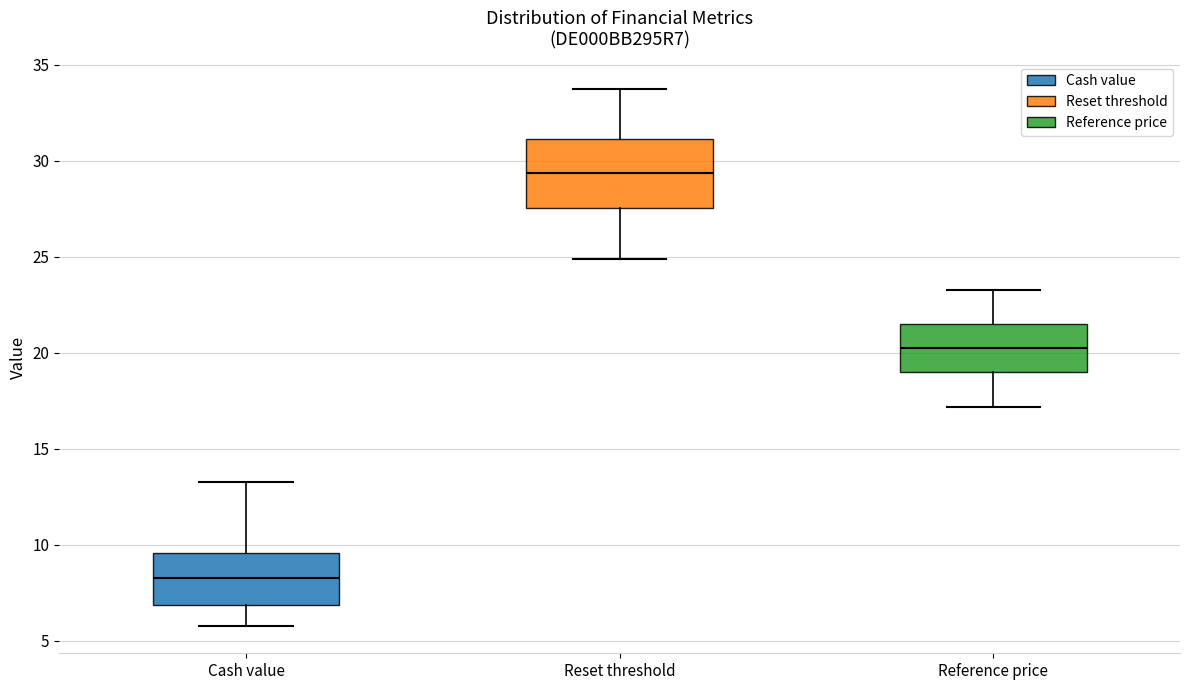

Reading left to right, read every box against the y-axis: the position of its median line, the range the box covers, and the ends of its whiskers. The values are not printed on the chart, so give them approximately, as read against the axis.

Cash value: median 8.5, box 7.0 to 9.5, whiskers 5.5 to 13.5
Reset threshold: median 29.5, box 27.5 to 31.0, whiskers 25.0 to 34.0
Reference price: median 20.0, box 19.0 to 21.5, whiskers 17.0 to 23.5